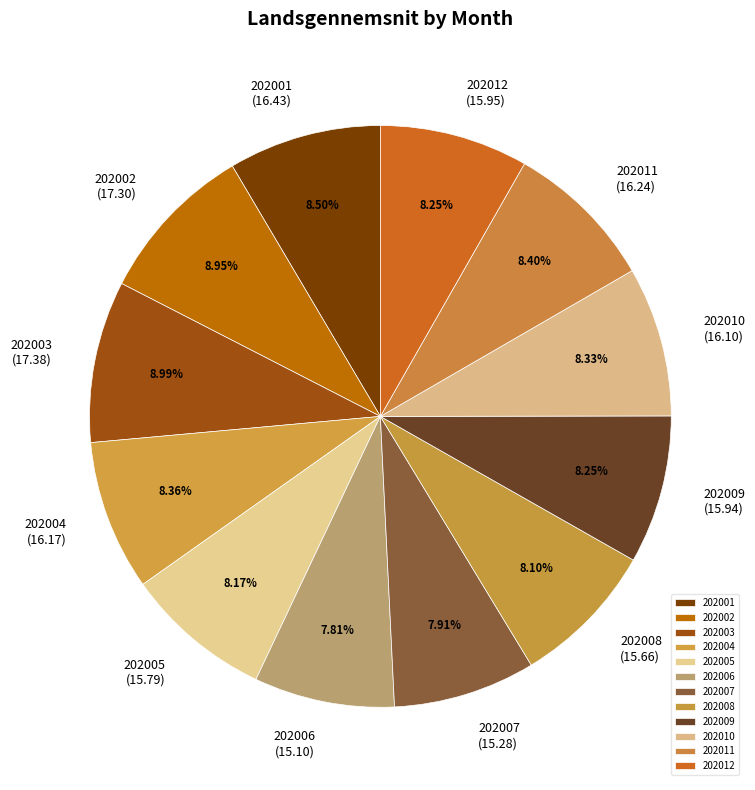

Does any single category account for the majority?

No